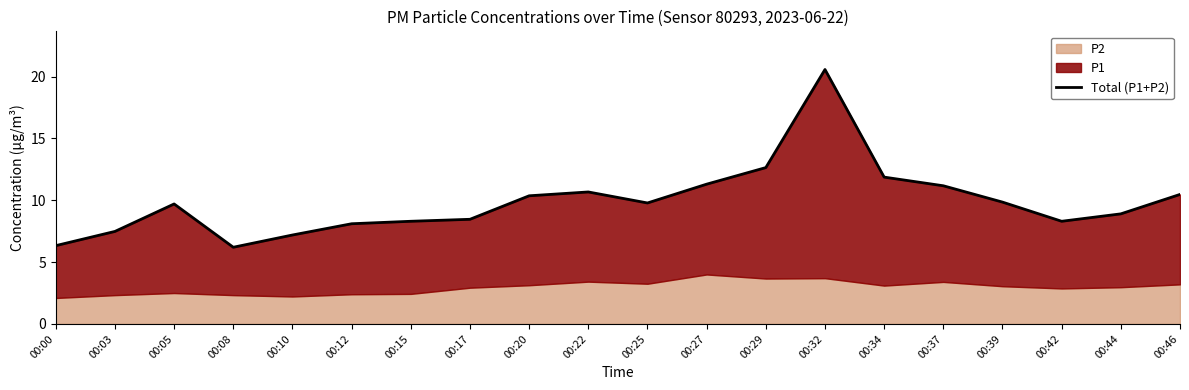

The value at 00:32 is 20.6. True or false?

True